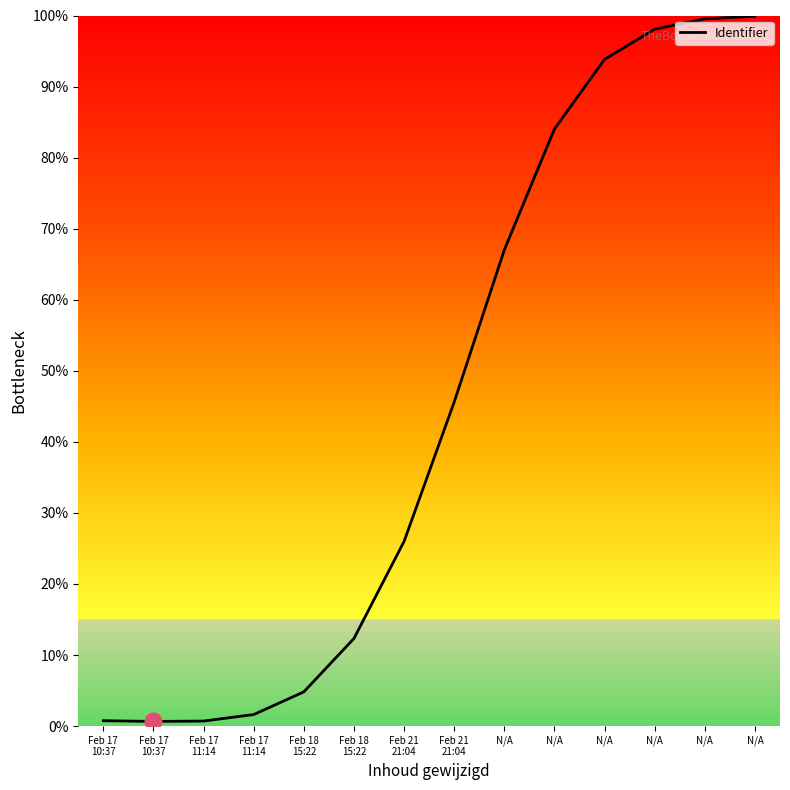

What is the greatest value displayed?

99.9